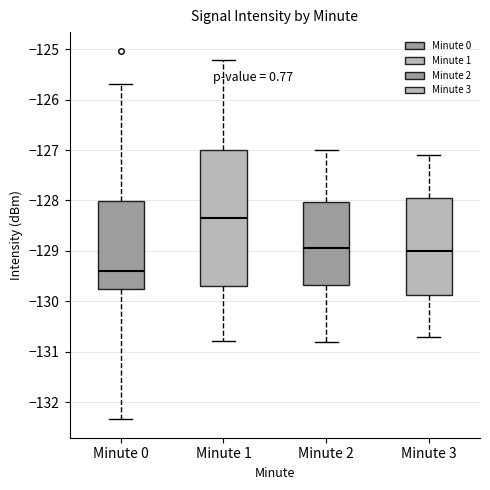

Which box's median line is the lowest?

Minute 0